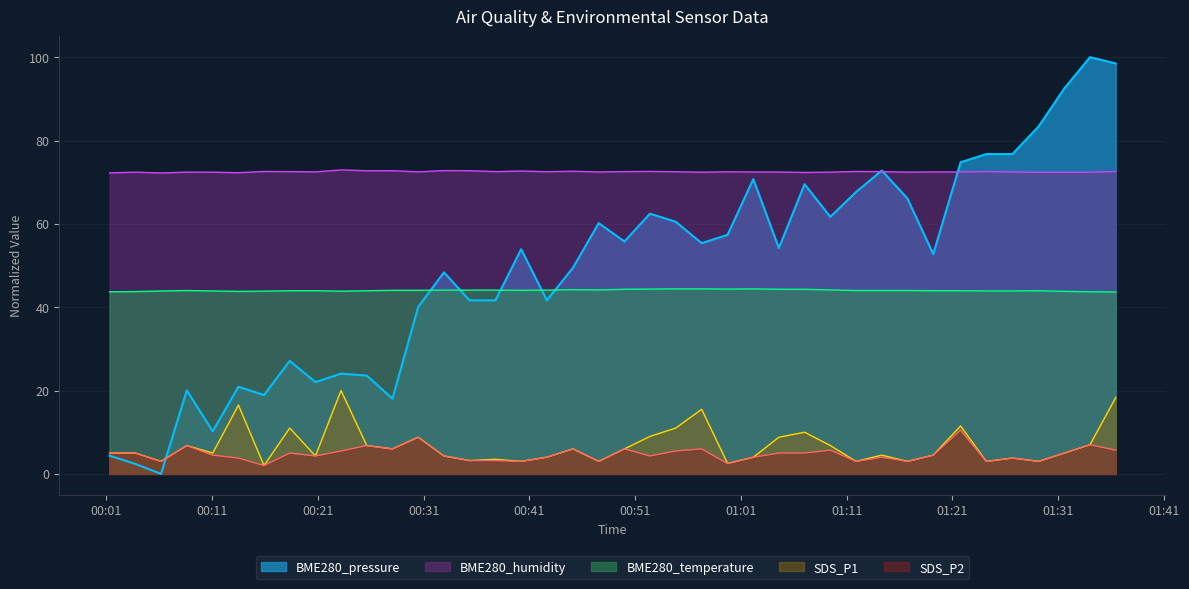

How many distinct data groups are displayed?

5